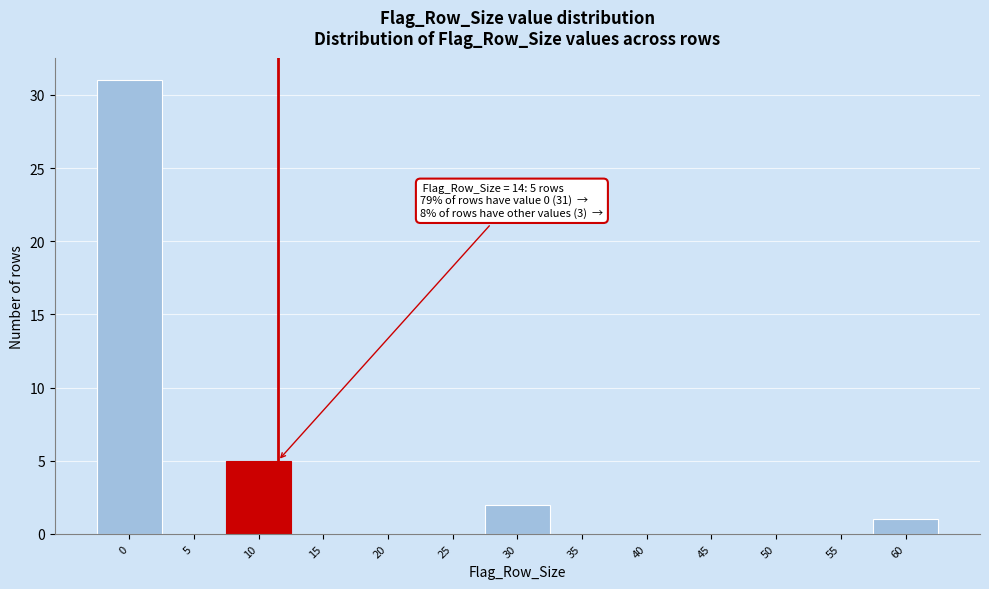

Reading left to right, what are all the values shown in this chart?

0=31	5=0	10=5	15=0	20=0	25=0	30=2	35=0	40=0	45=0	50=0	55=0	60=1